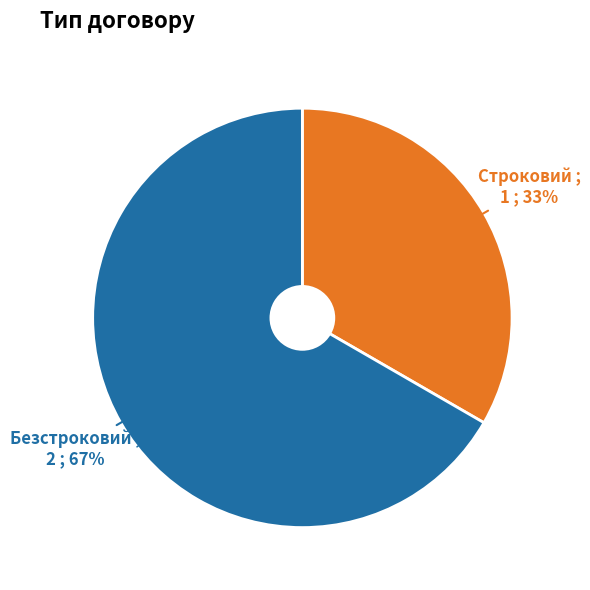

The Строковий slice represents 33% of the pie. True or false?

True